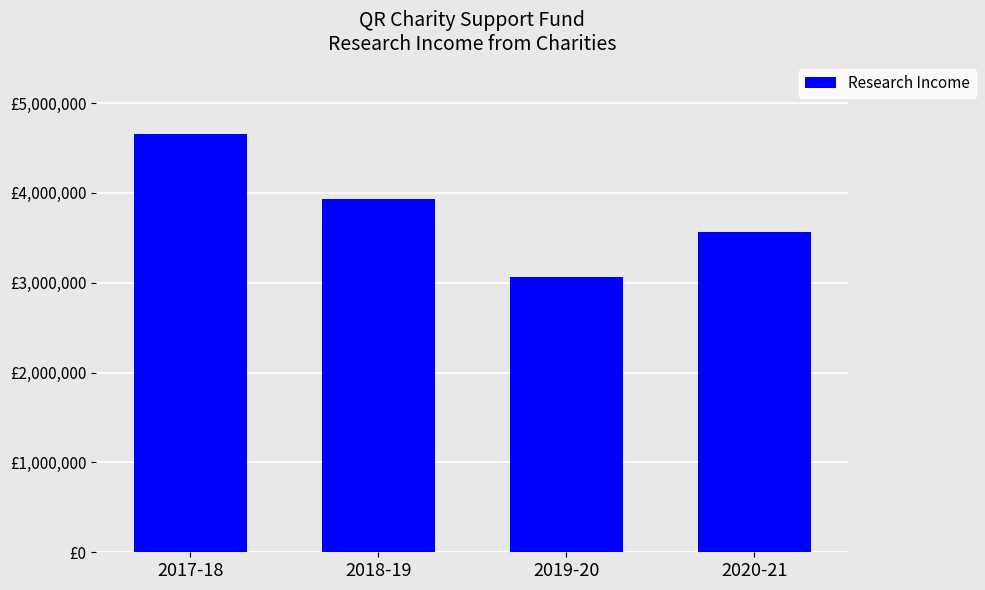

What is the smallest value displayed?

3066000